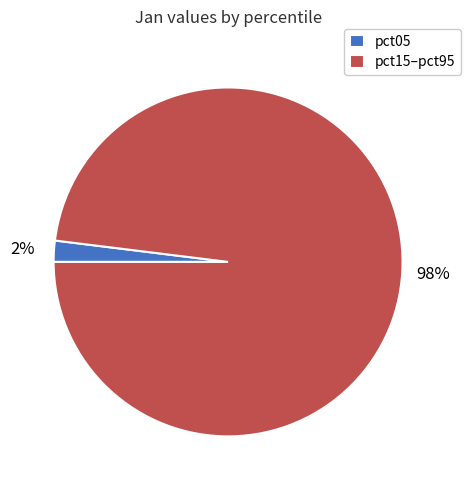

Which category has the smallest portion of the pie?

pct05